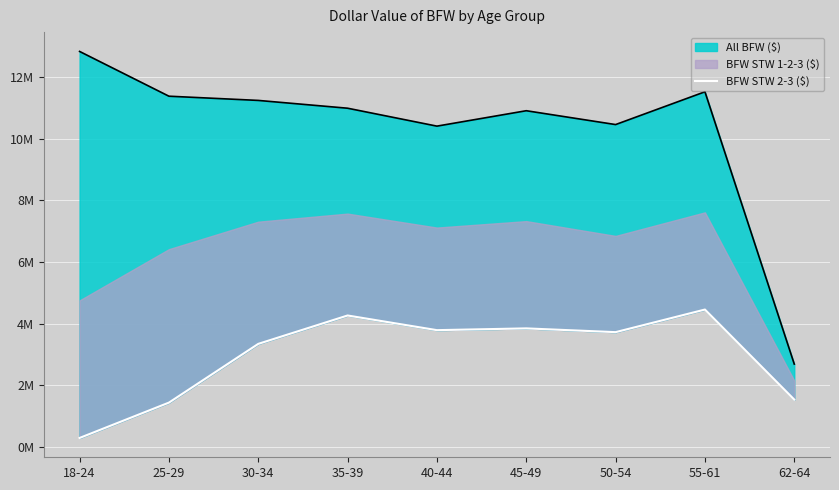

What is the ratio of the value at 62-64 to the value at 40-44?

0.4